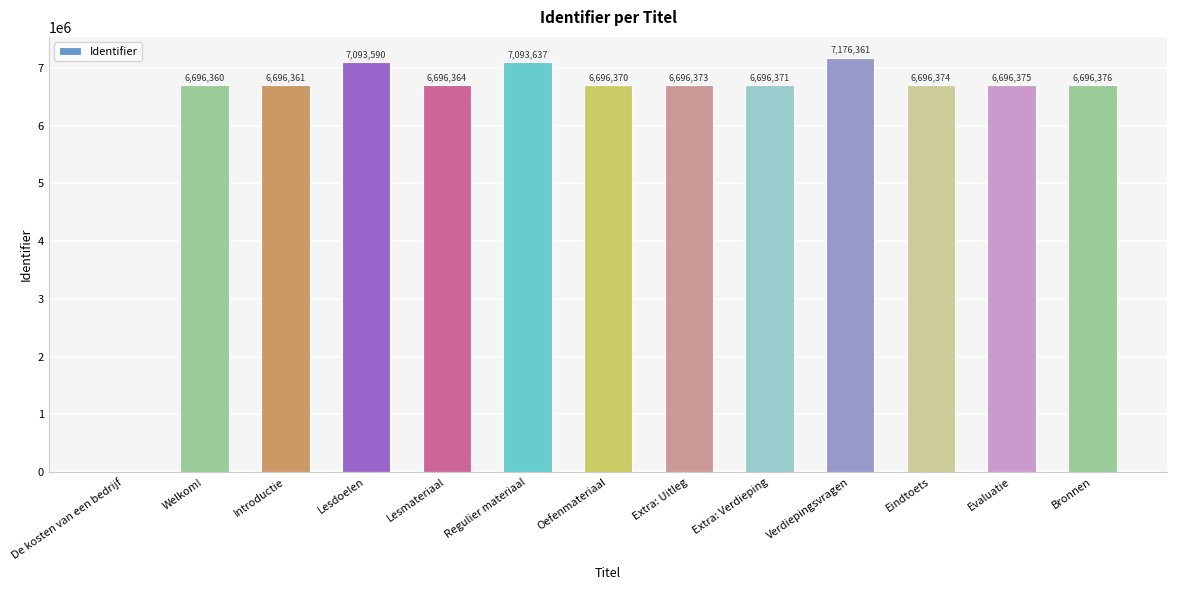

At which label is the value closest to 3588180?

Welkom!